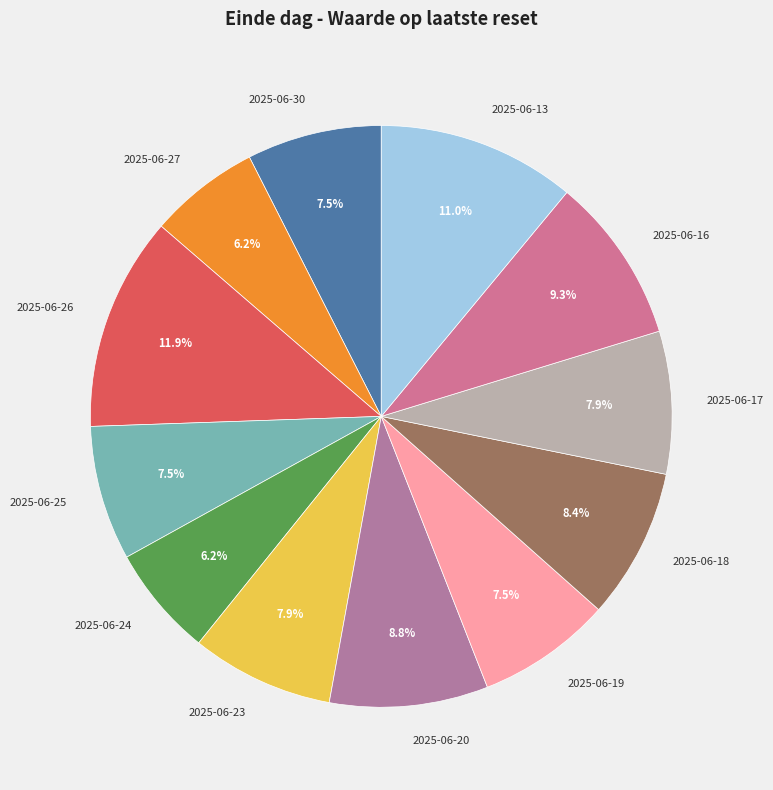

How many slices are in this pie chart?

12